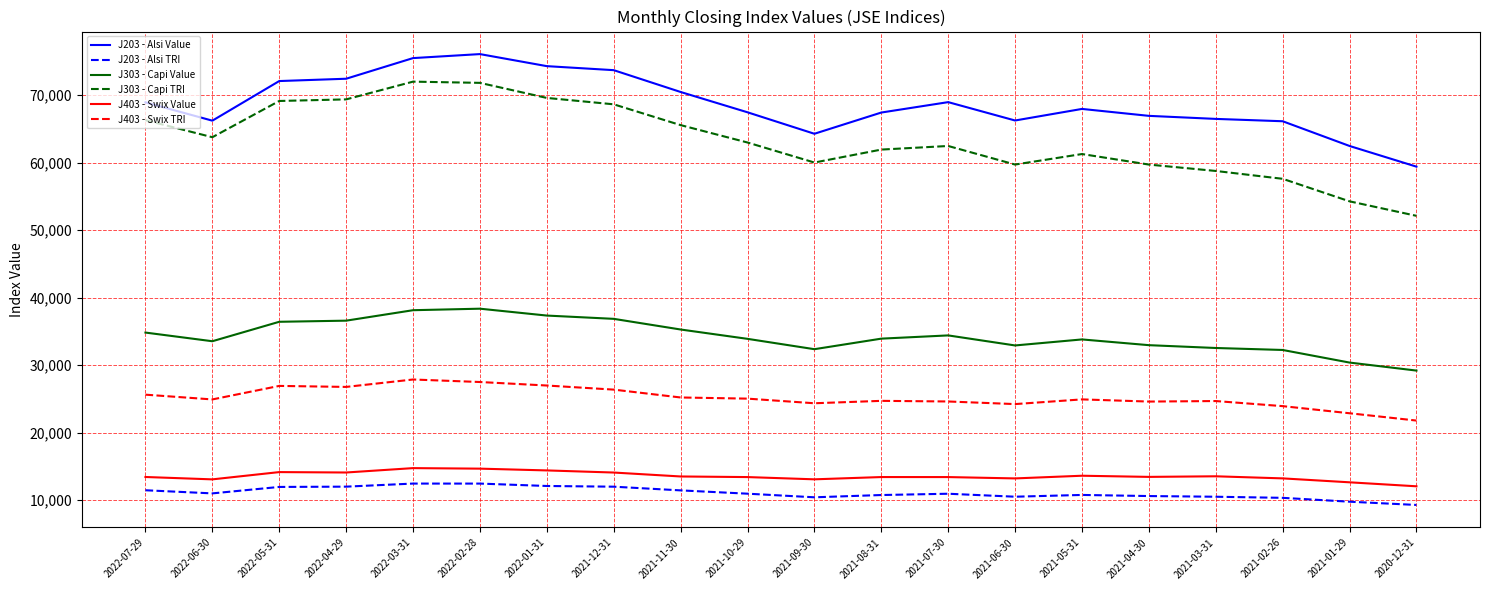

The J403 - Swix Value series shows 12623.0 at 2021-01-29. True or false?

True